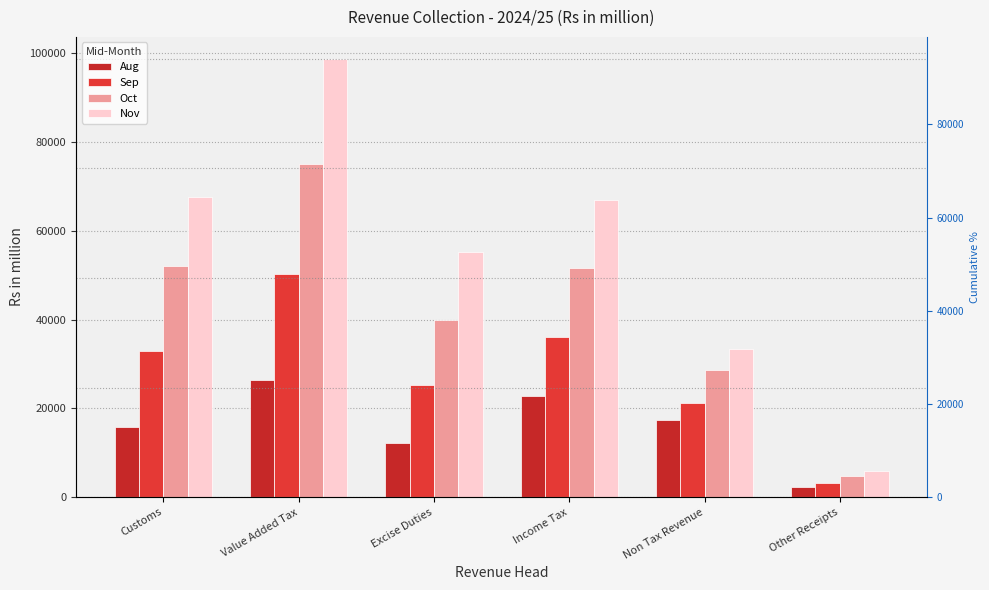

Which series has the largest total across all categories?

Nov